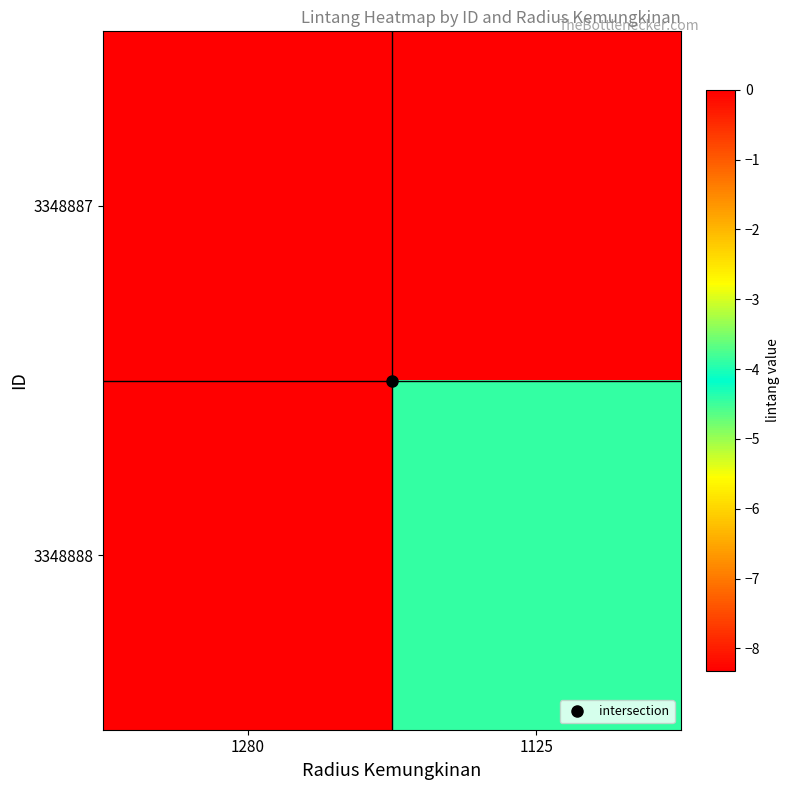

Reading left to right, transcribe all the data shown in this chart.

3348887: 1280=-8.3	1125=0.0
3348888: 1280=0.0	1125=-3.9